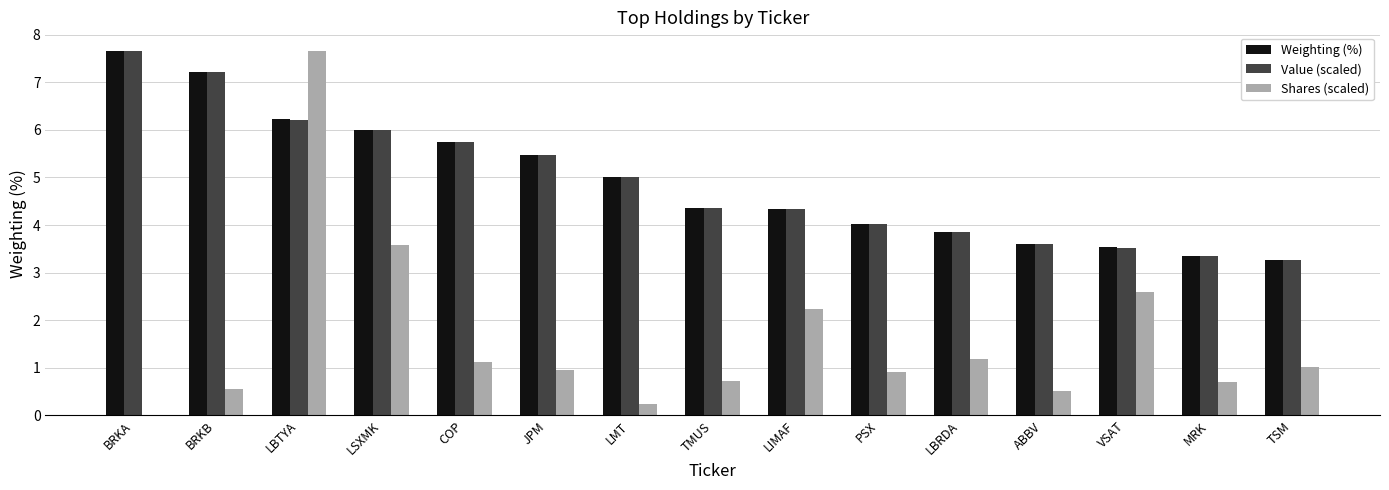

Is it true that Value (scaled) equals 4.4 at TMUS?

True